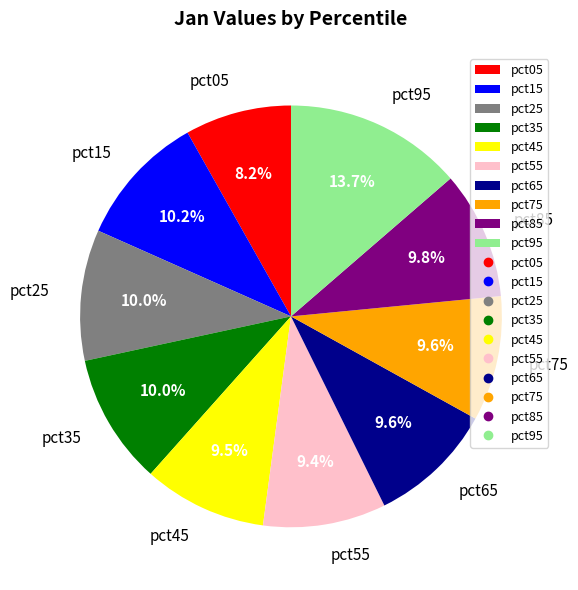

Which category has the smallest portion of the pie?

pct05